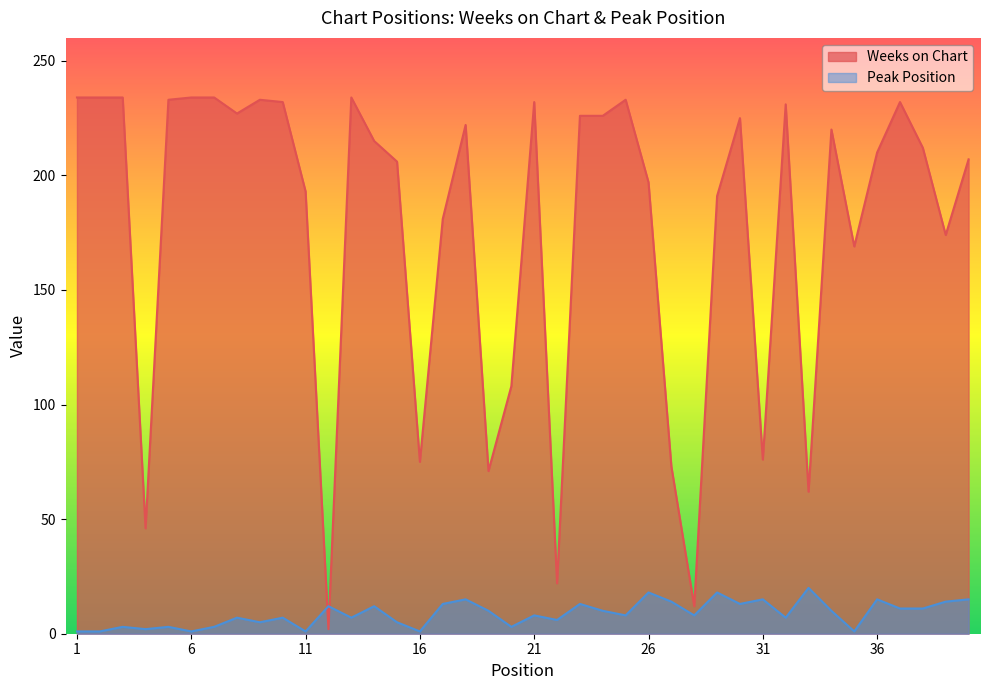

What is the value of the Peak Position point at the 3rd from the left?

3